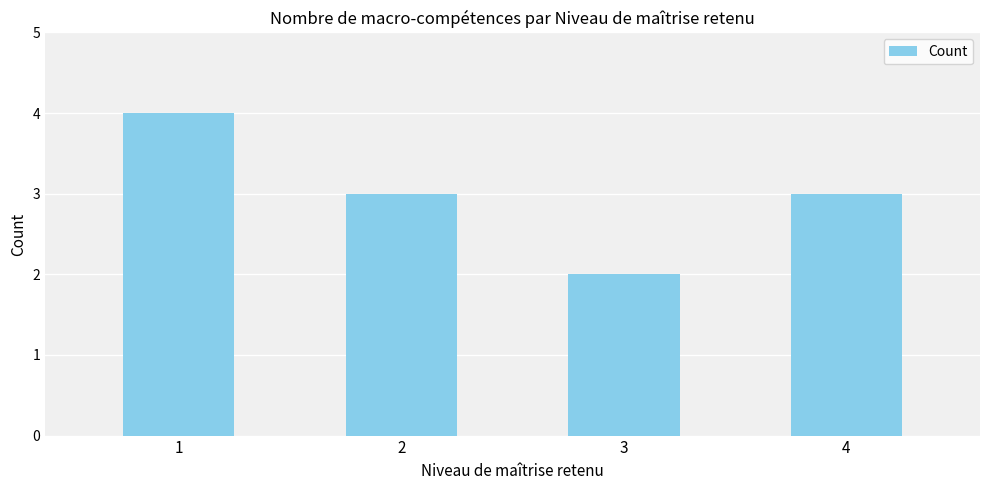

What is the greatest value displayed?

4